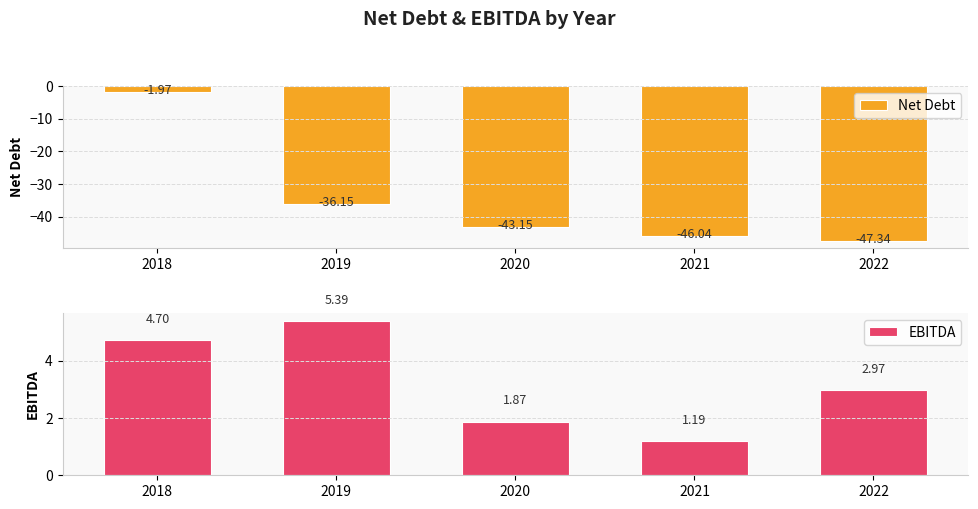

Reading left to right, what are all the values shown in this chart?

Net Debt: -2.0	-36.2	-43.2	-46.0	-47.3
EBITDA: 4.7	5.4	1.9	1.2	3.0